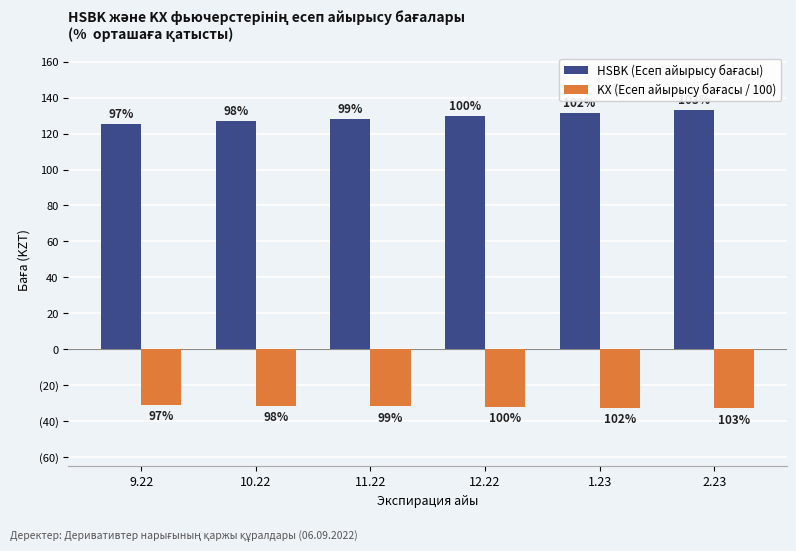

What is the label of the 4th bar from the right?

11.22